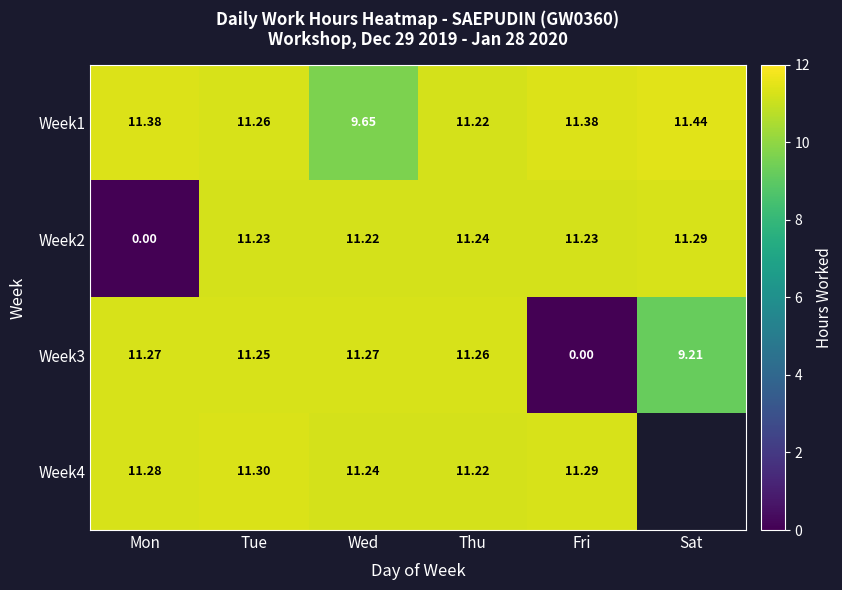

What is the sum of all Week3 values?

54.3